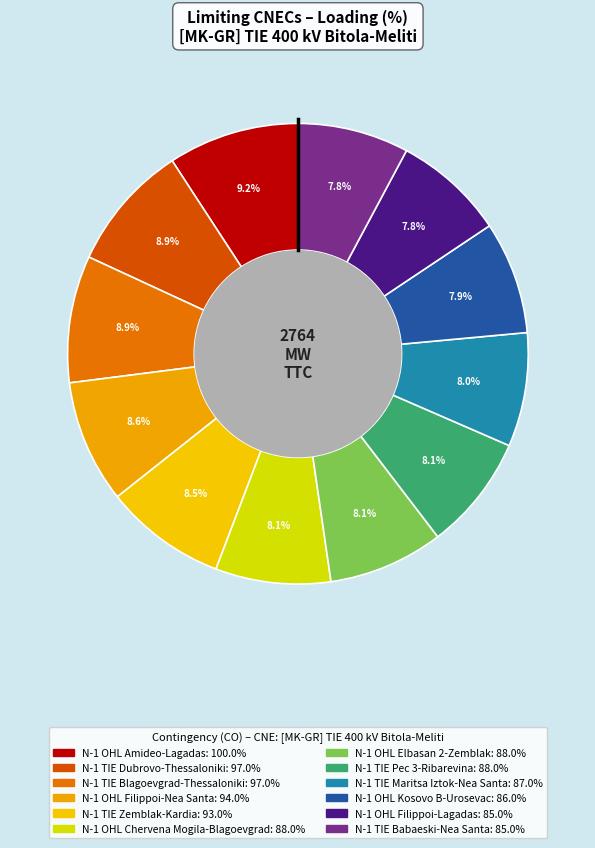

What is the smallest slice in the pie chart?

N-1 OHL Filippoi-Lagadas